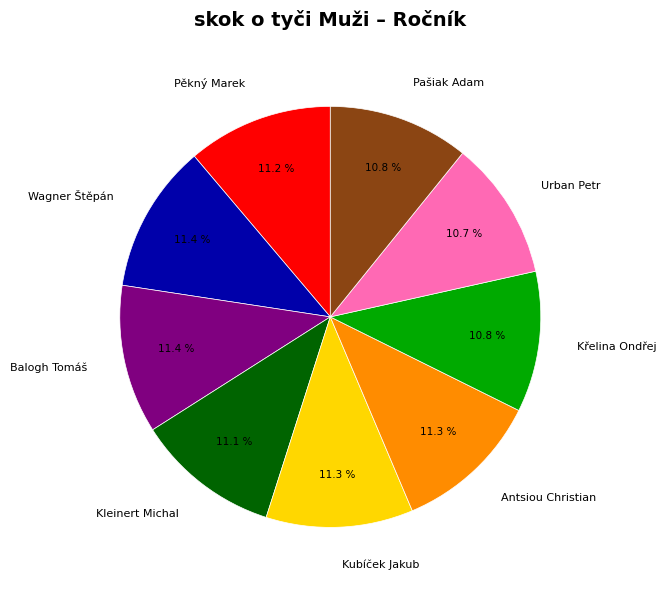

To the nearest percent, what is the difference between the largest and smallest slice percentages?

1%